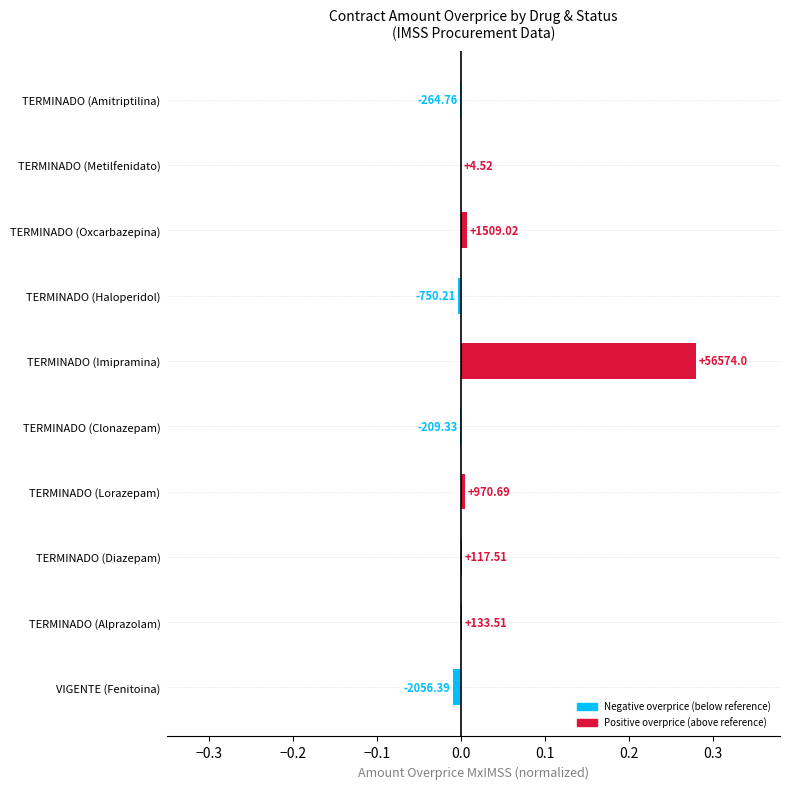

Are the bars horizontal?

Yes